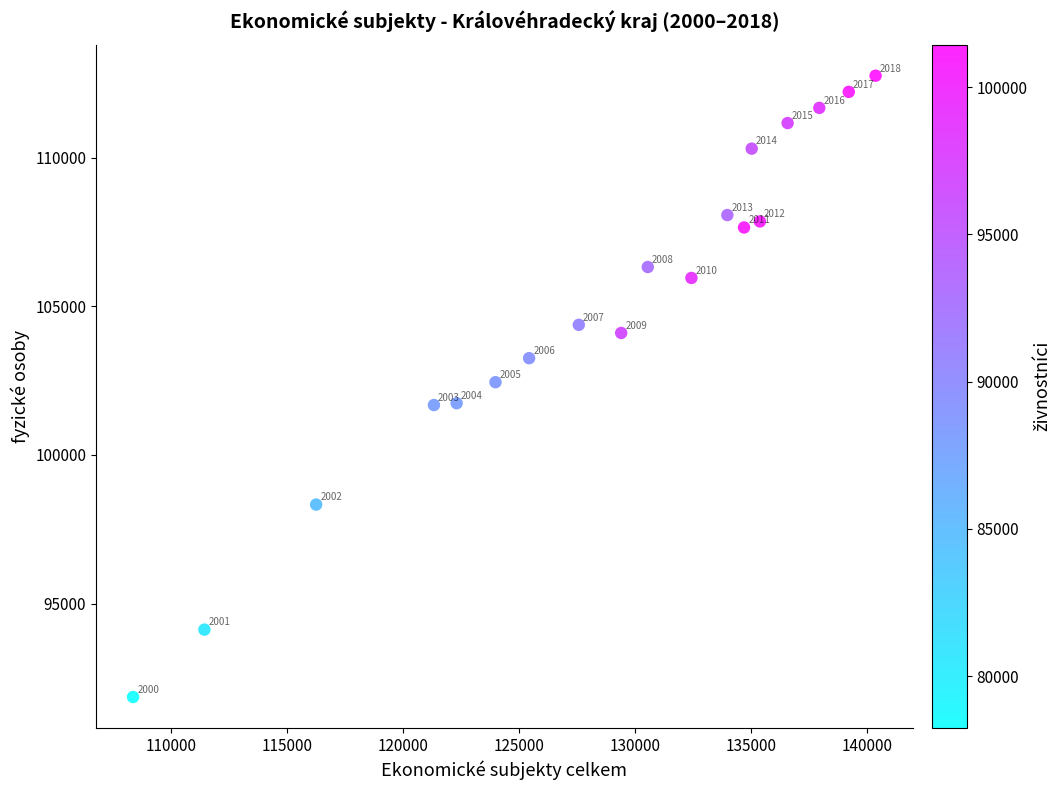

What is the range of X values (max minus min)?

31977